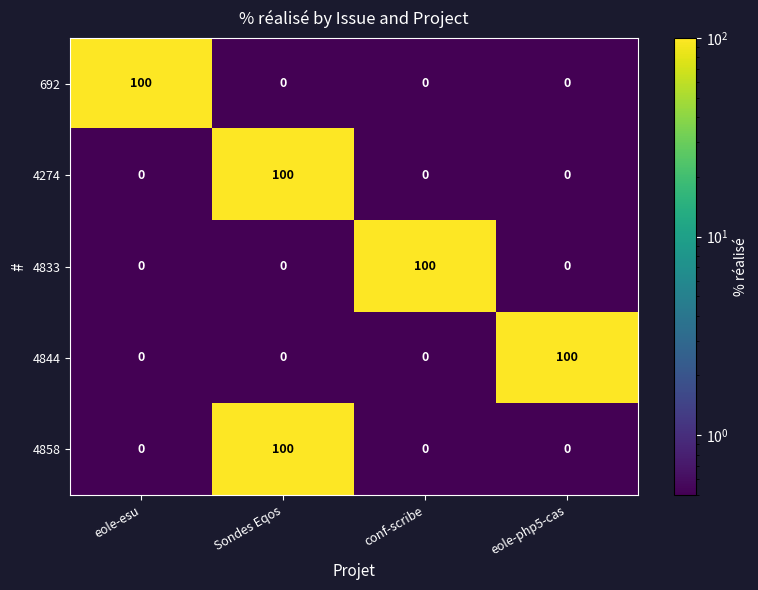

Which category has the highest value in the 4833 series?

conf-scribe